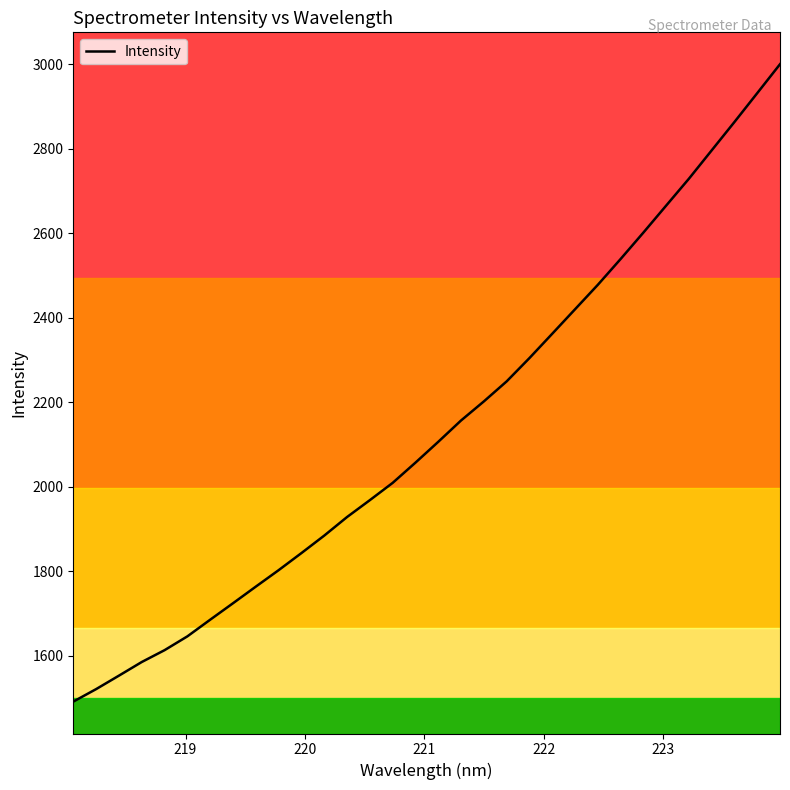

What is the difference between the maximum and minimum values?

1508.3